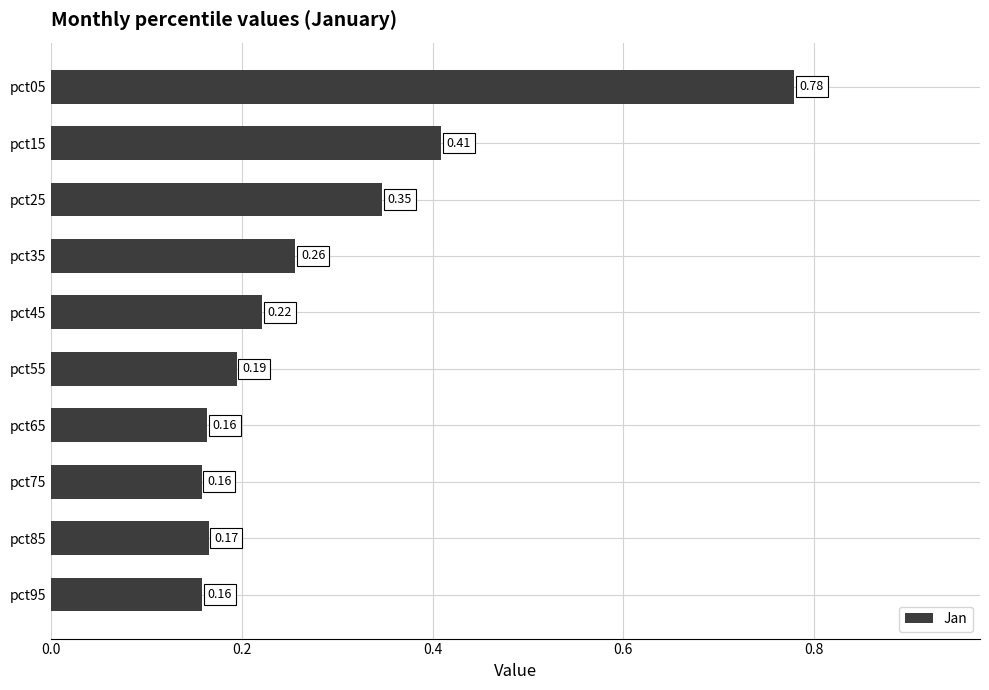

What is the change in value from pct05 to pct35?

-0.5